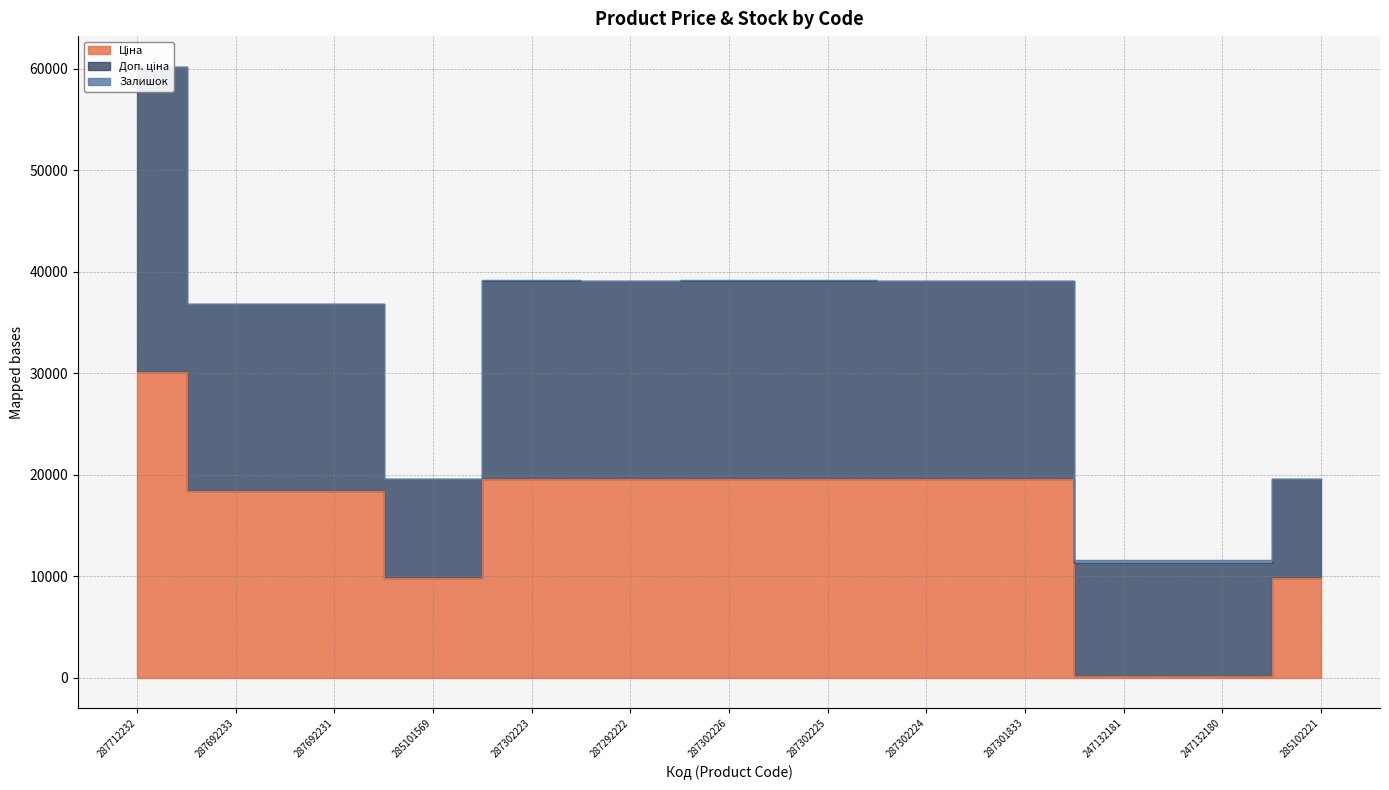

At which label is Доп. ціна closest to 19939?

287302223